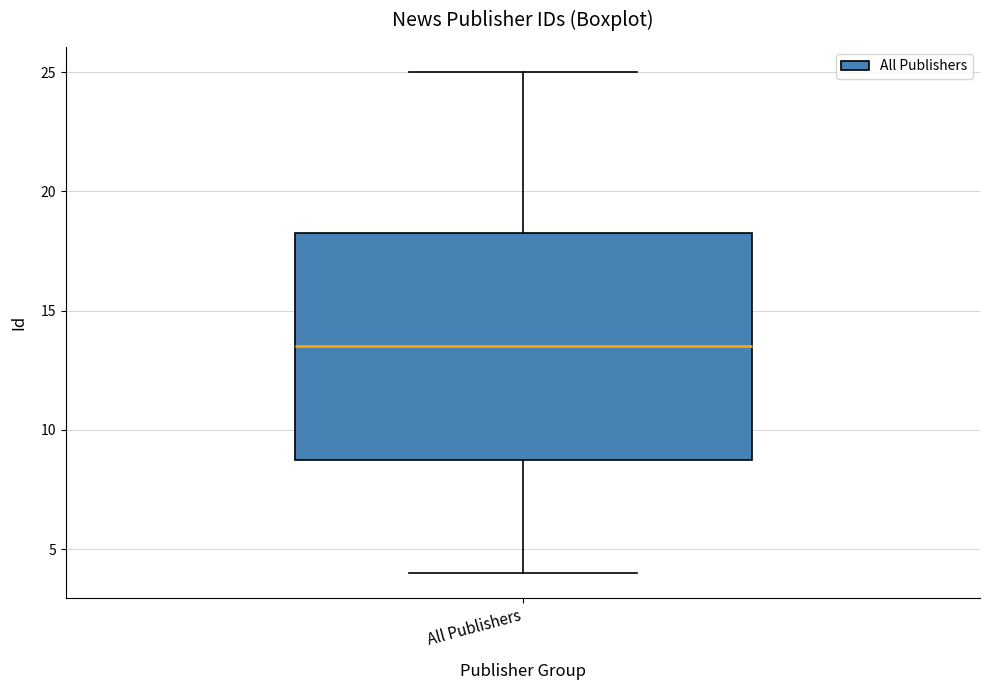

Transcribe this box plot: give where the median line is, the range the box spans, and where the two whiskers end, as read against the y-axis. The values are not printed on the chart, so give them approximately, as read against the axis.

median 13.5, box 9.0 to 18.5, whiskers 4.0 to 25.0